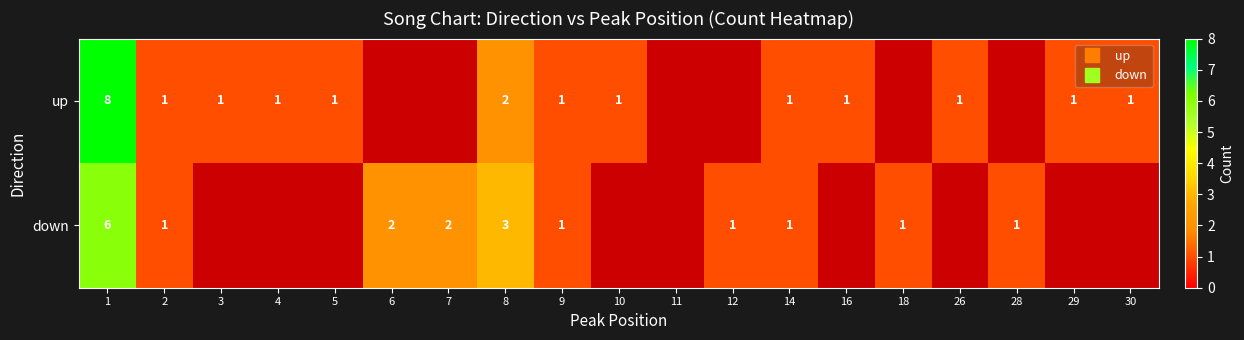

At which category is the sum across all series the highest?

1